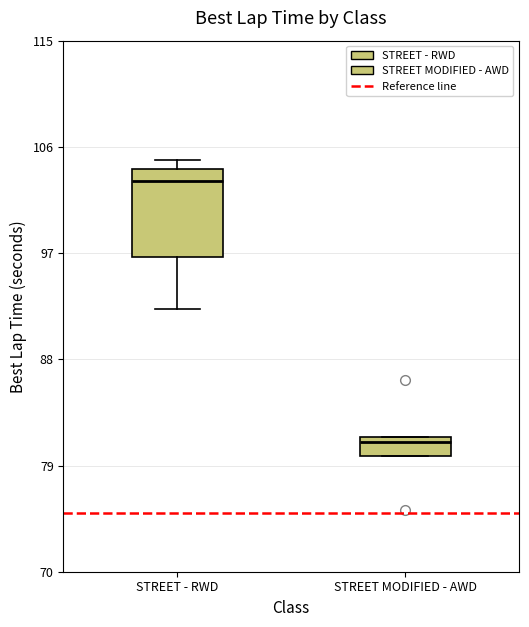

Comparing the boxes themselves (not the whiskers), which one is the tallest?

STREET - RWD